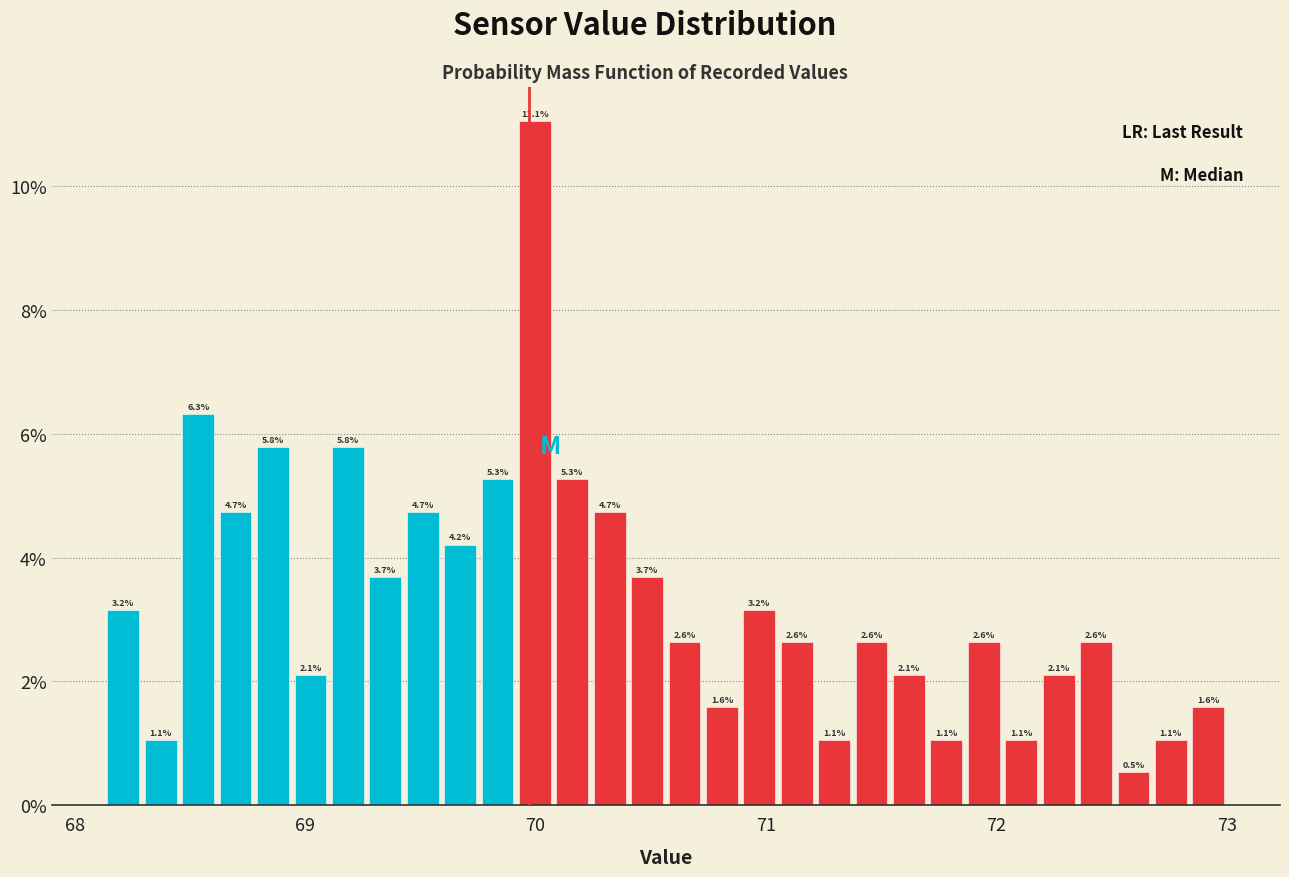

Read against the x-axis, roughly where is the centre of the tallest bar?

70.0